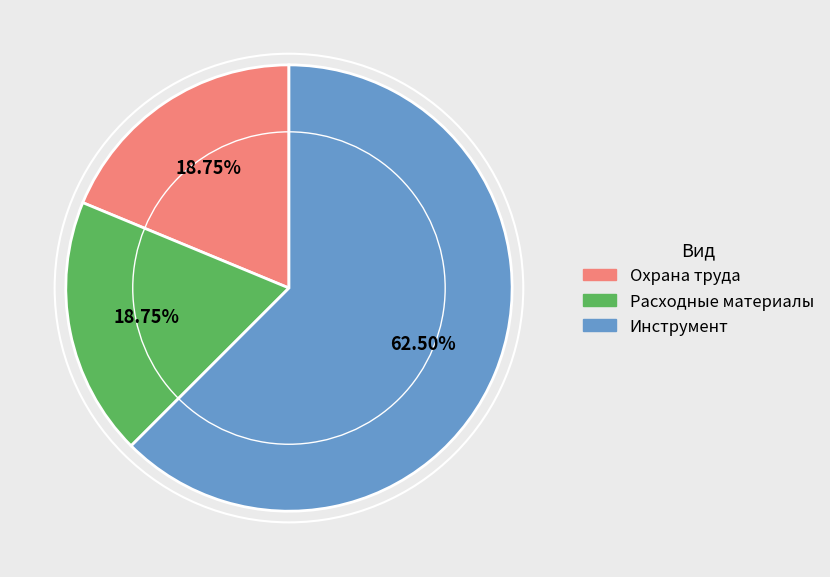

Count the number of slices in the pie.

3